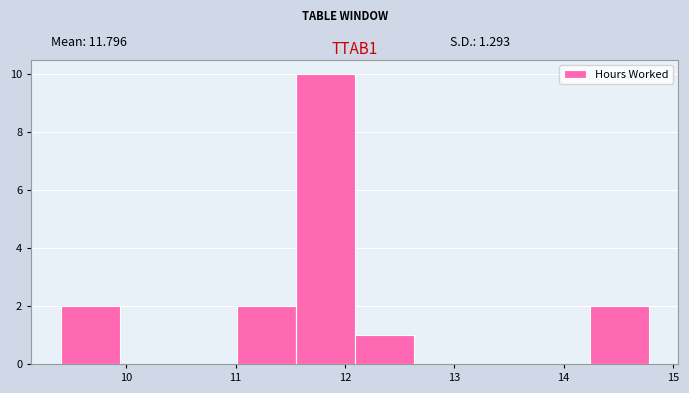

Over which range of the x-axis is the bar tallest?

11.6 to 12.1